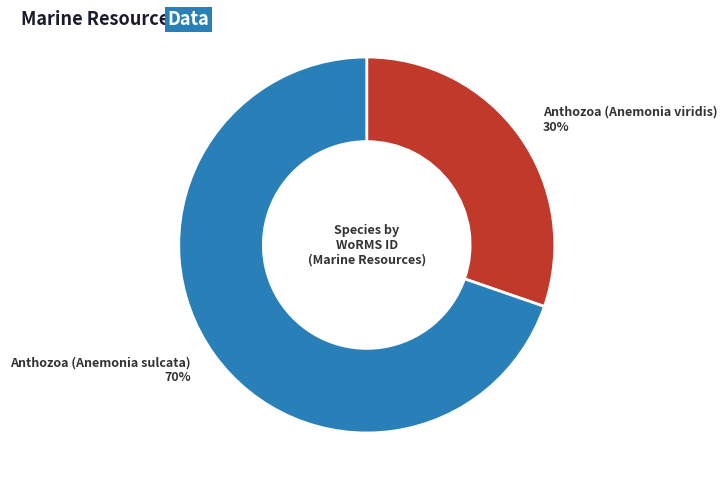

What is the ratio of the value at Anthozoa (Anemonia sulcata) to the value at Anthozoa (Anemonia viridis)?

2.3